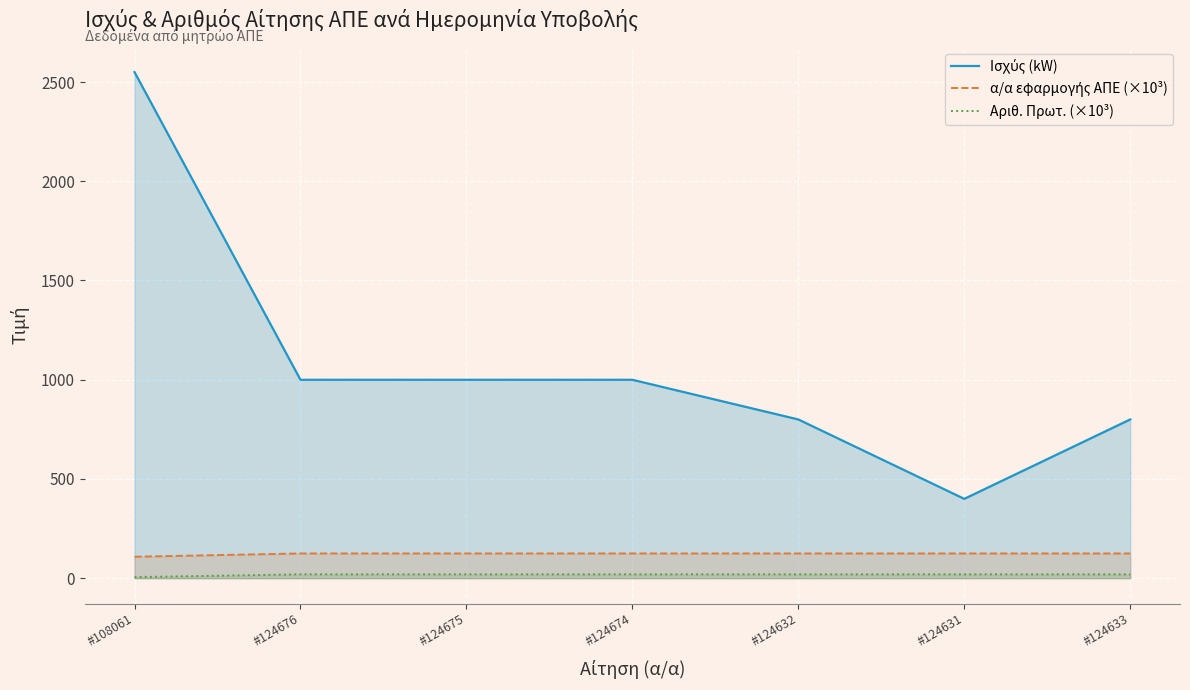

True or false: α/α εφαρμογής ΑΠΕ (×10³) and Ισχύς (kW) intersect in this chart.

False